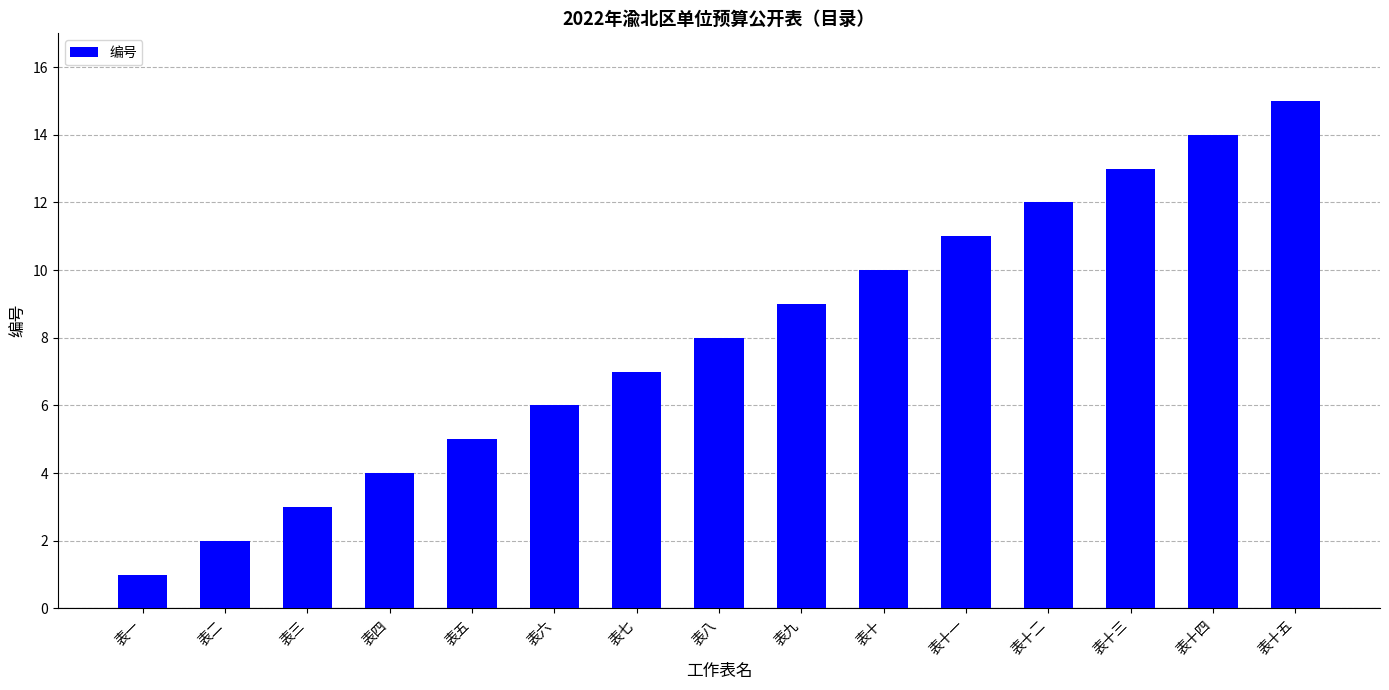

Is it true that the value at 表五 is 3?

False